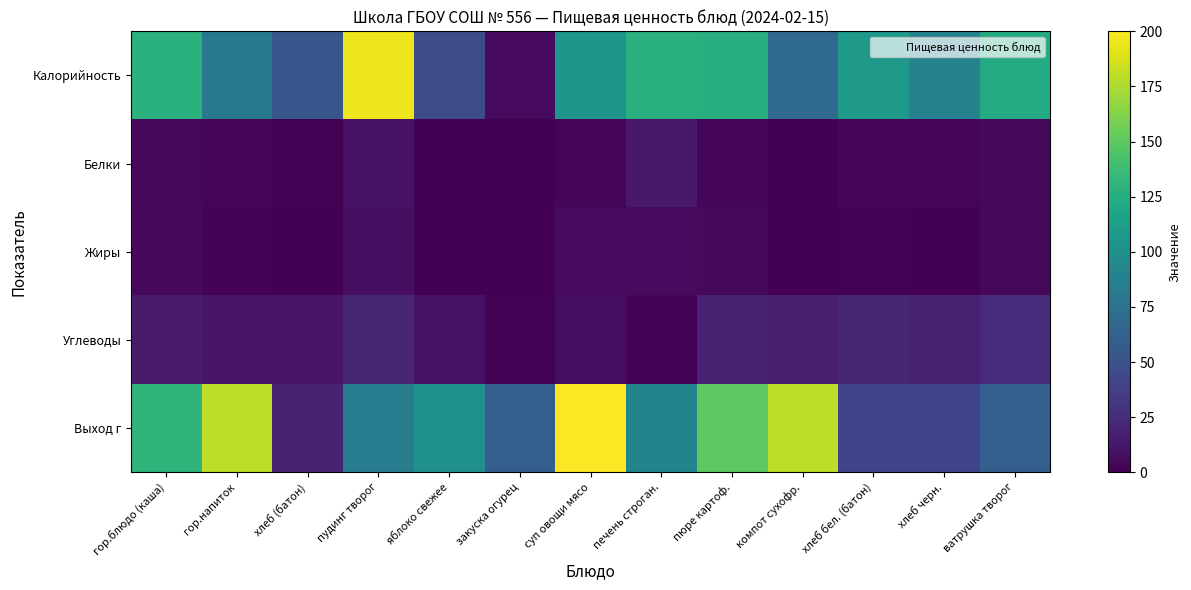

At which category is the sum across all series the highest?

суп овощи мясо